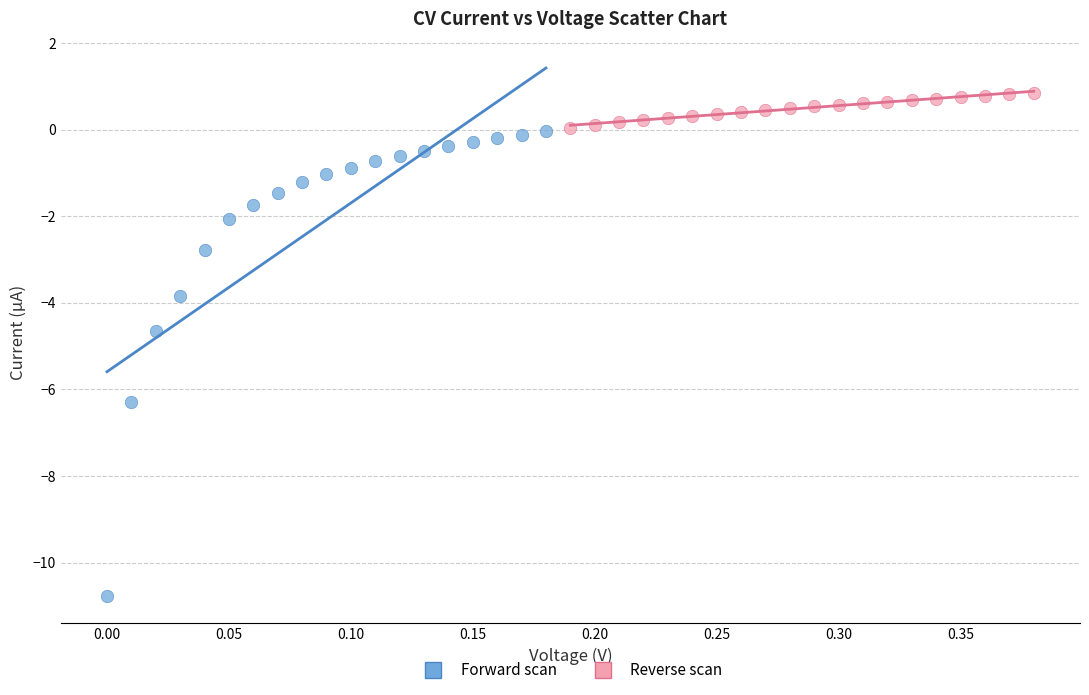

Which series contains the lowest Y value?

Forward scan